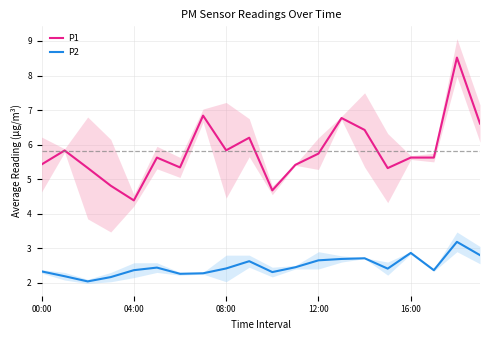

Is it true that P1 equals 5.6 at 16:00?

True